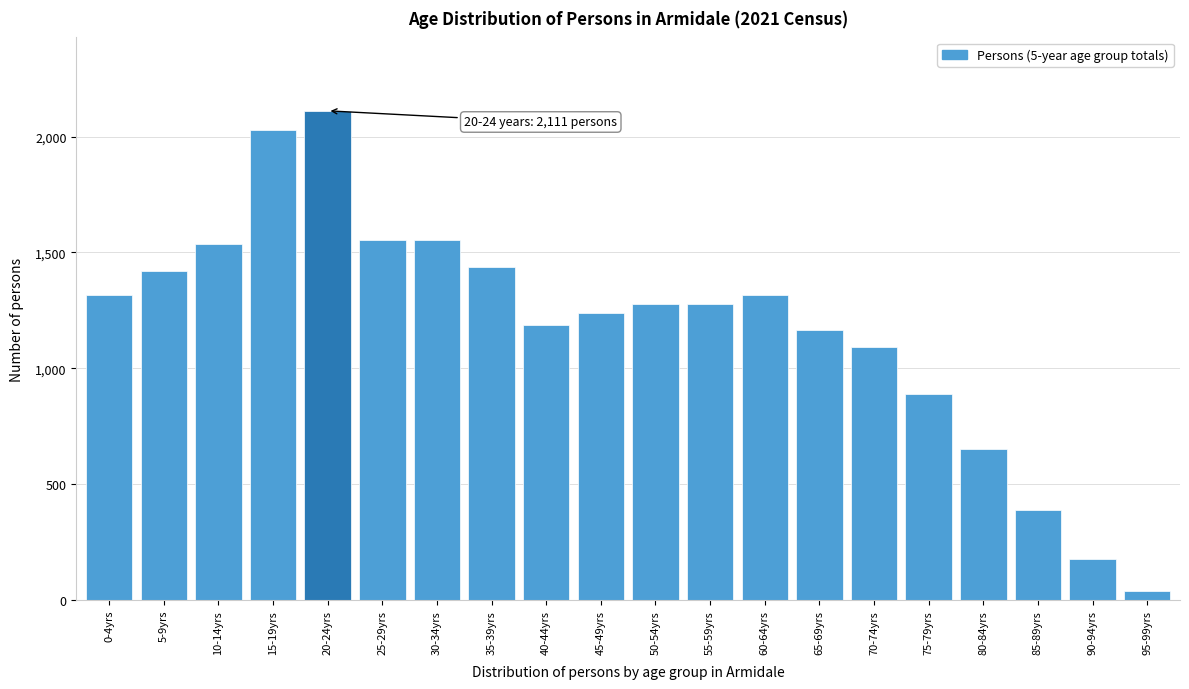

True or false: the data shows 417 at 65-69yrs.

False